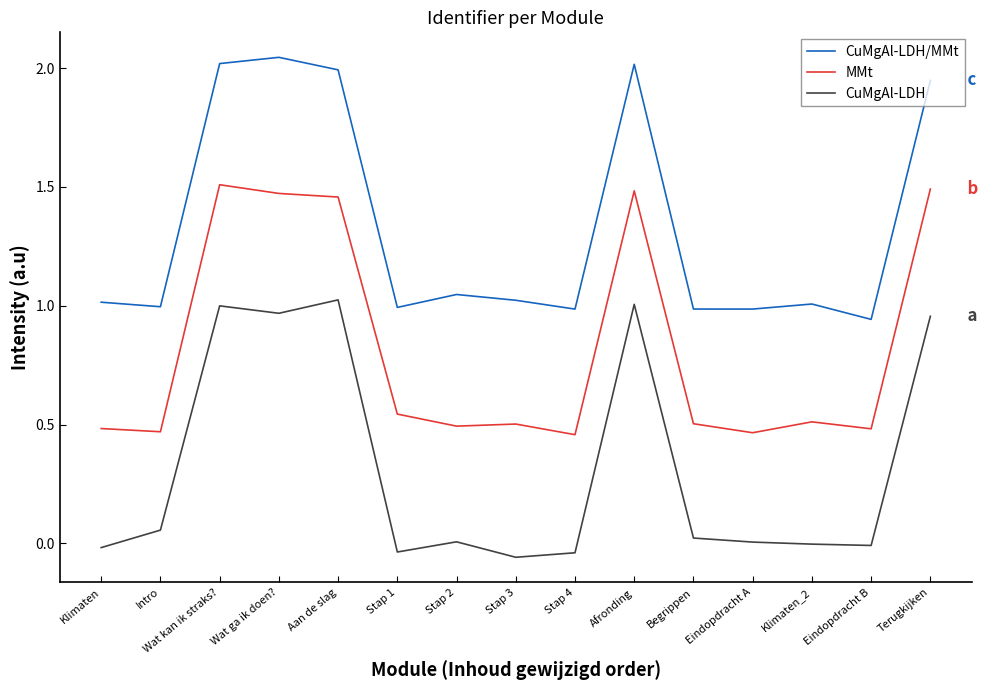

What is the difference between the maximum and minimum values in the CuMgAl-LDH/MMt series?

1.1